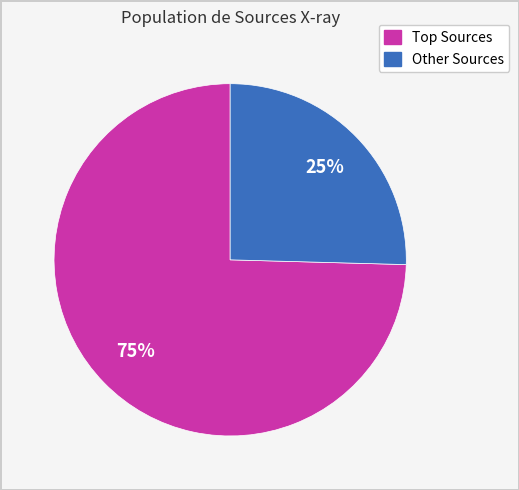

Is there a majority slice in this chart?

Yes